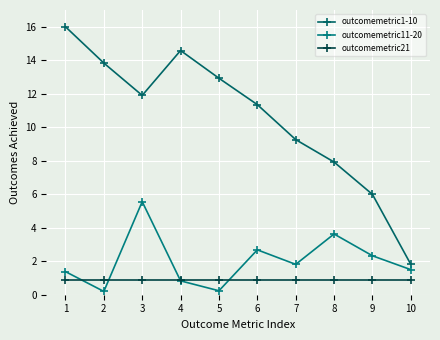

In outcomemetric11-20, how many points are higher than both neighbors (excluding endpoints)?

3